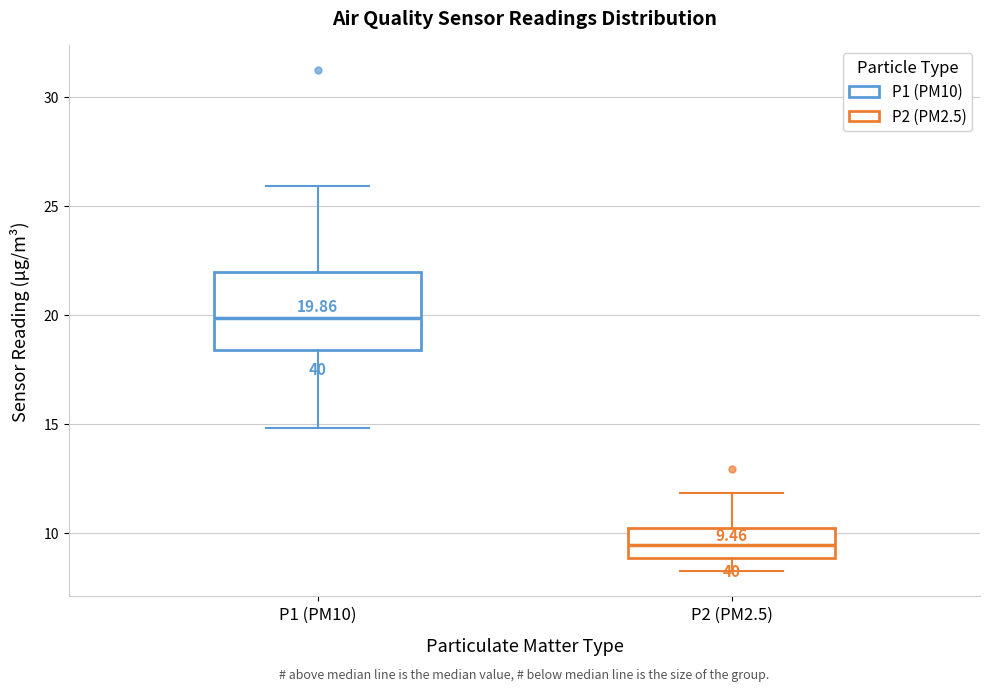

Which box has the lowest median line?

P2 (PM2.5)